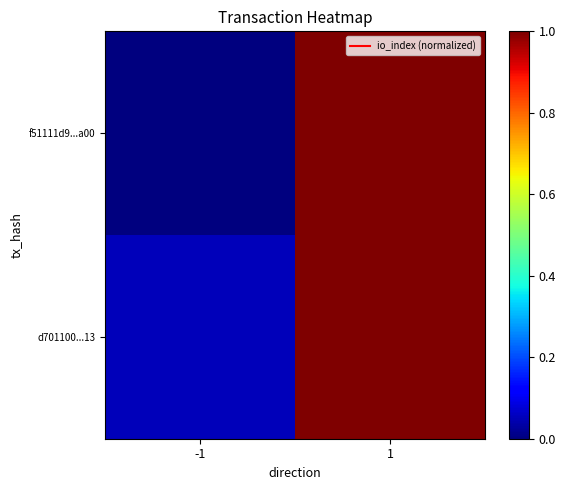

What is the total value across all series at -1?

0.1